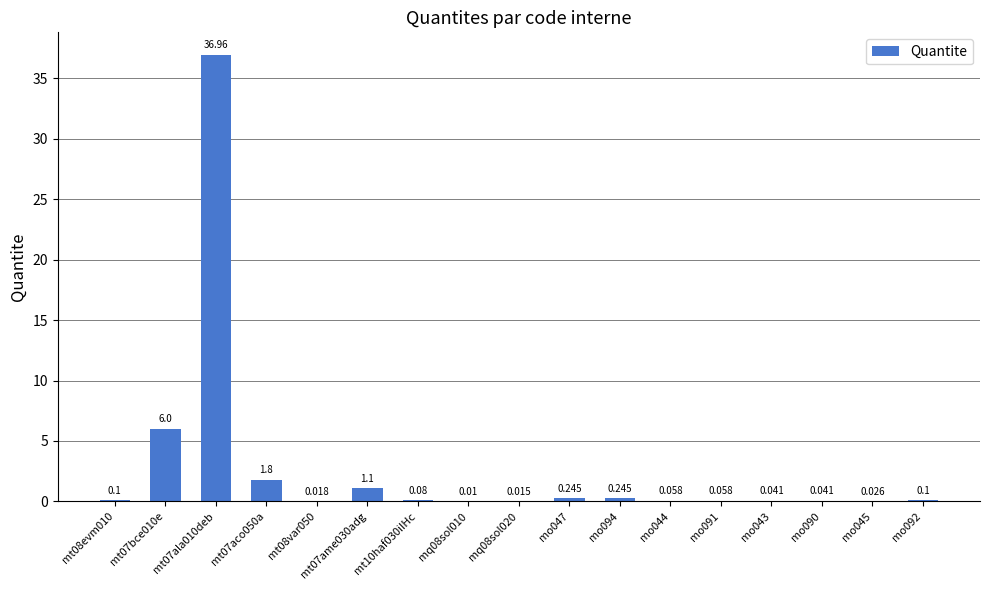

True or false: the data shows 0.1 at mt08evm010.

True